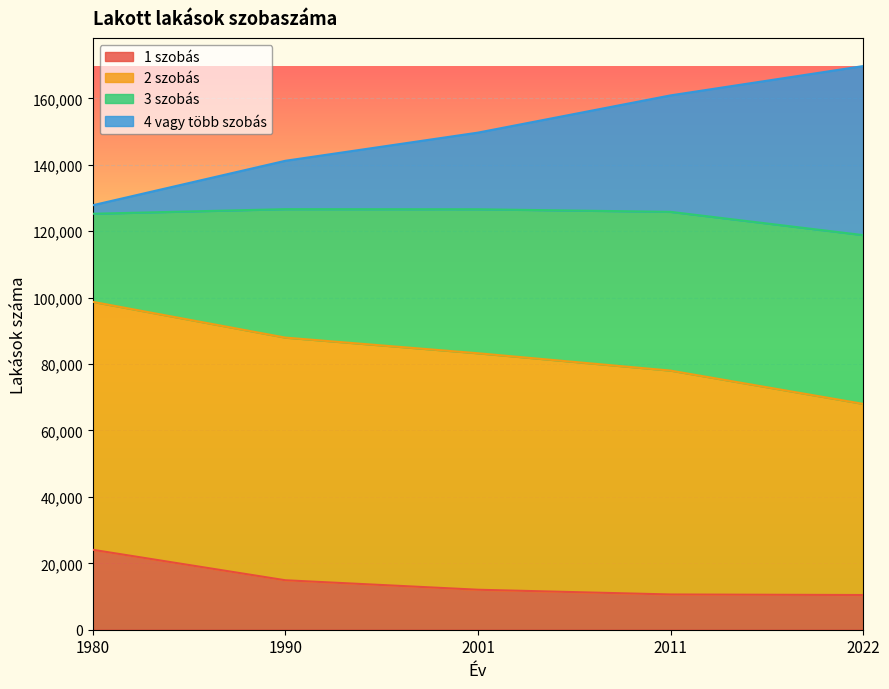

What is the sum of all 1 szobás values?

72094